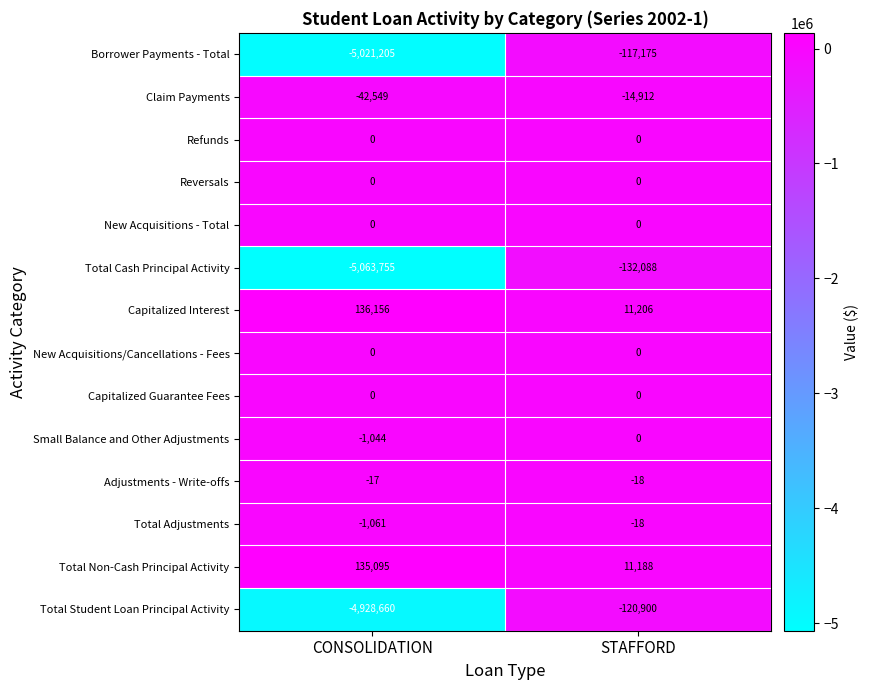

The value of Adjustments - Write-offs at STAFFORD is -12. True or false?

False